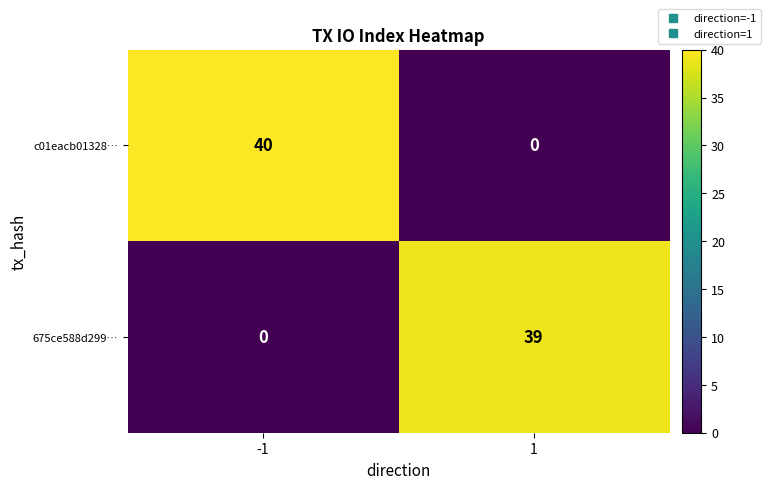

What is the maximum value for c01eacb01328…?

40